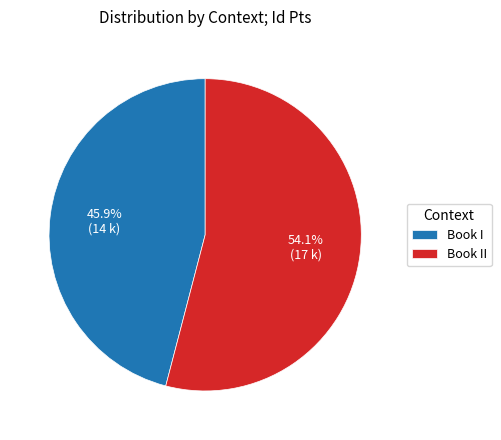

To the nearest percent, what portion does Book II represent?

54%